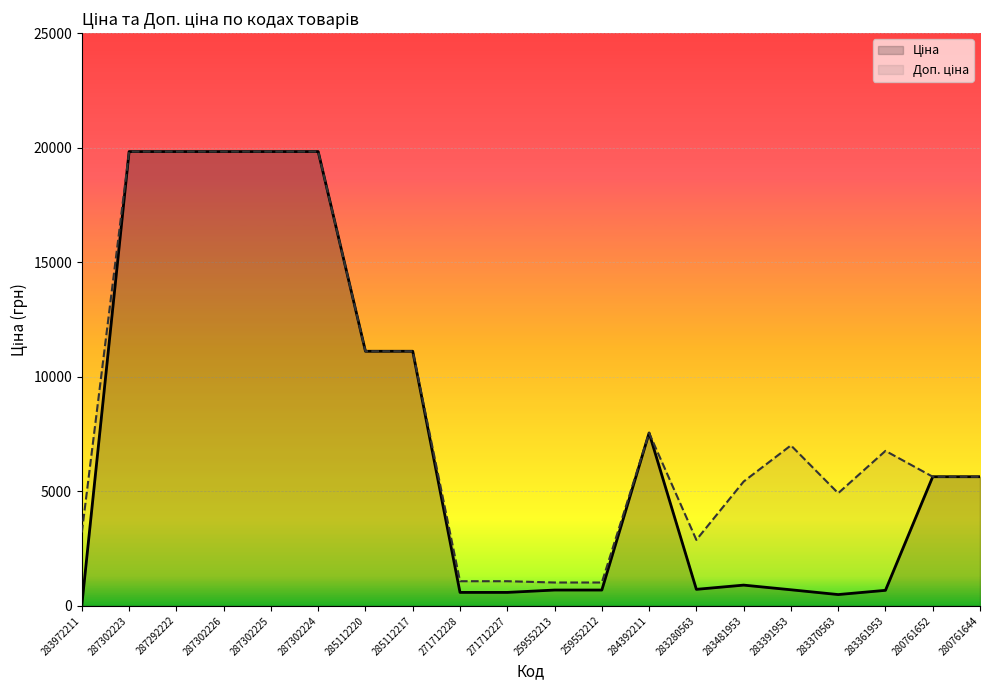

True or false: Ціна has a value of 19831.1 at 287302226.

True